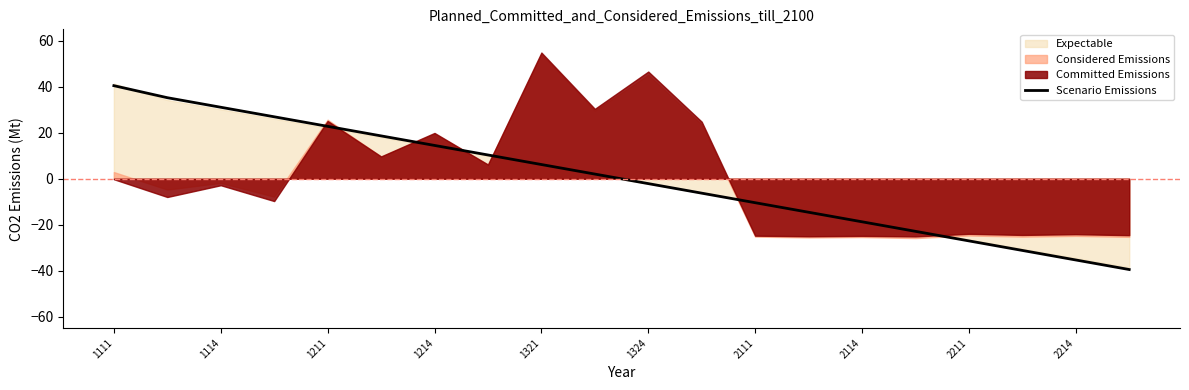

What is the value of the 13th point from the left?

-10.4